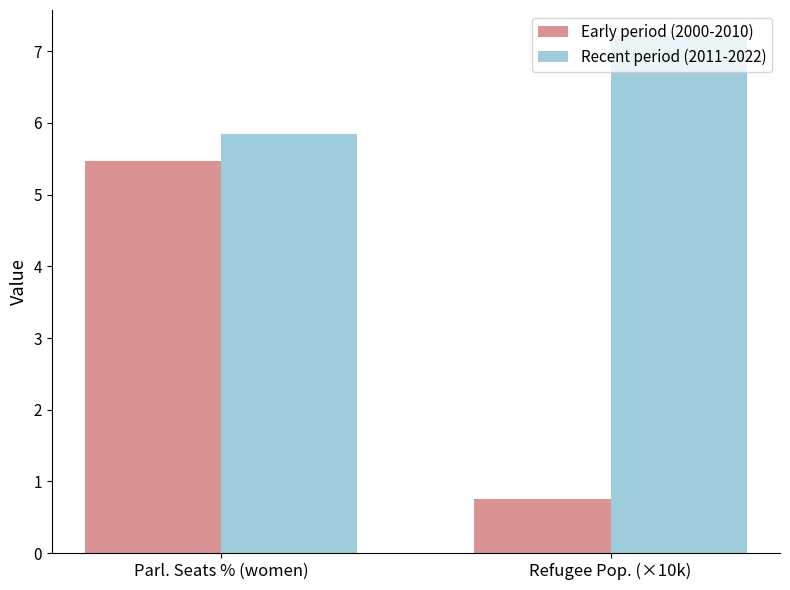

How many data points does each series have?

2